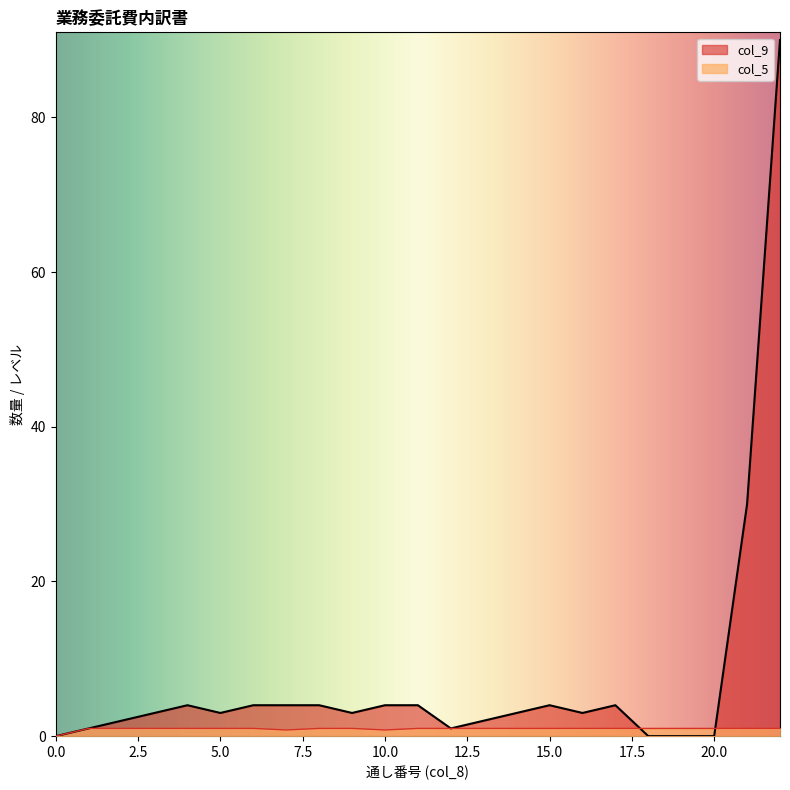

Rank the series by their maximum value, from highest to lowest.

col_9, col_5